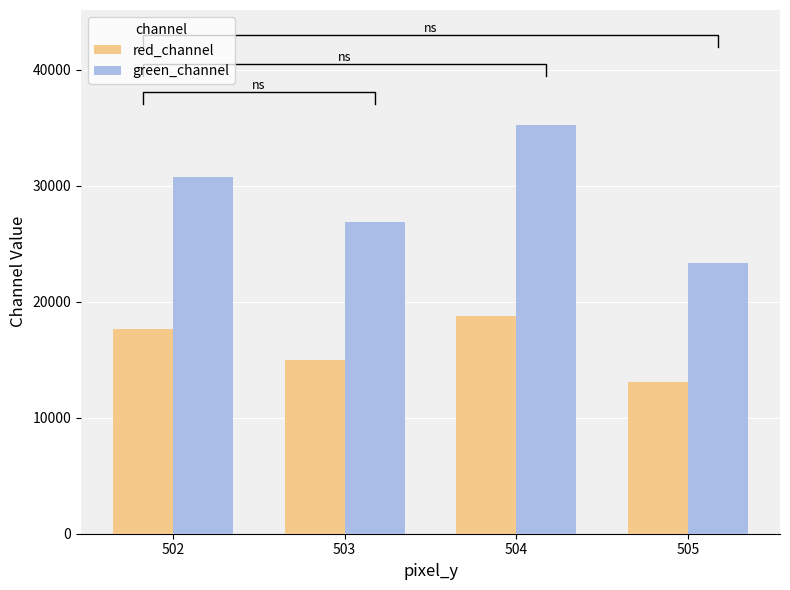

What is the total value across all series at 503?

41892